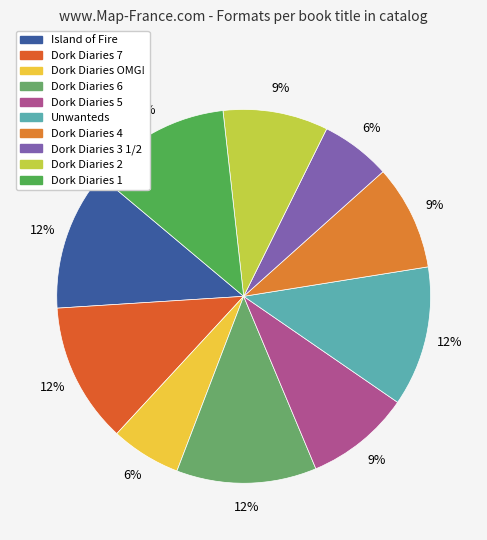

Is there a majority slice in this chart?

No